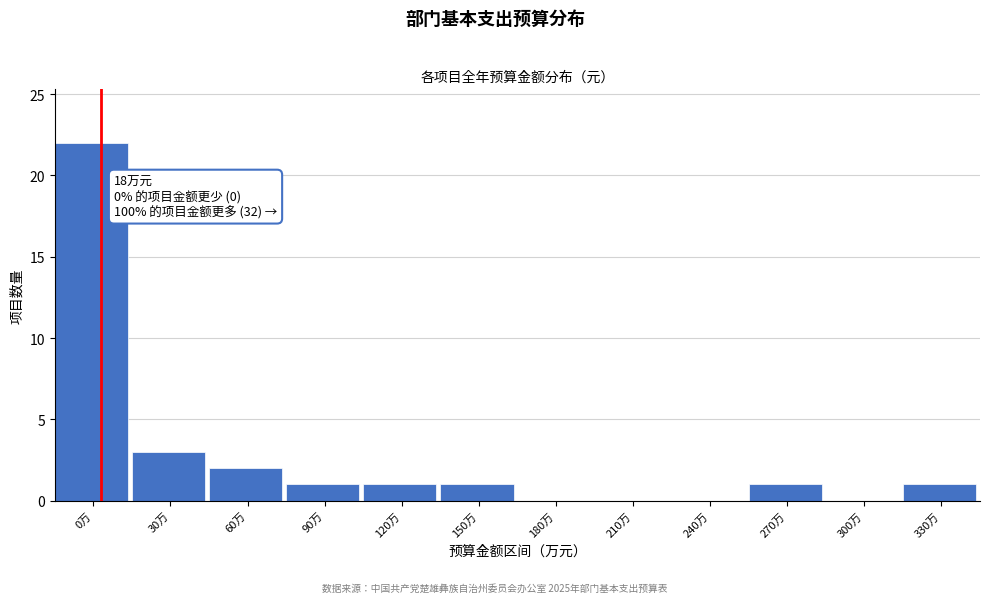

Reading right to left, extract all data points from this chart.

330万=1	300万=0	270万=1	240万=0	210万=0	180万=0	150万=1	120万=1	90万=1	60万=2	30万=3	0万=22